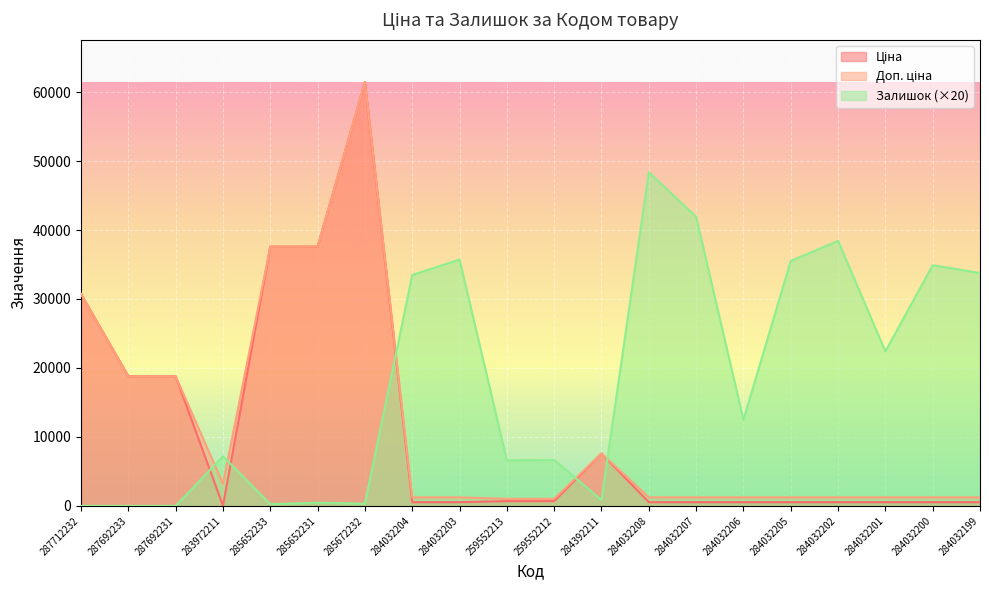

What is the difference between the highest and lowest values at 287712232?

30717.1